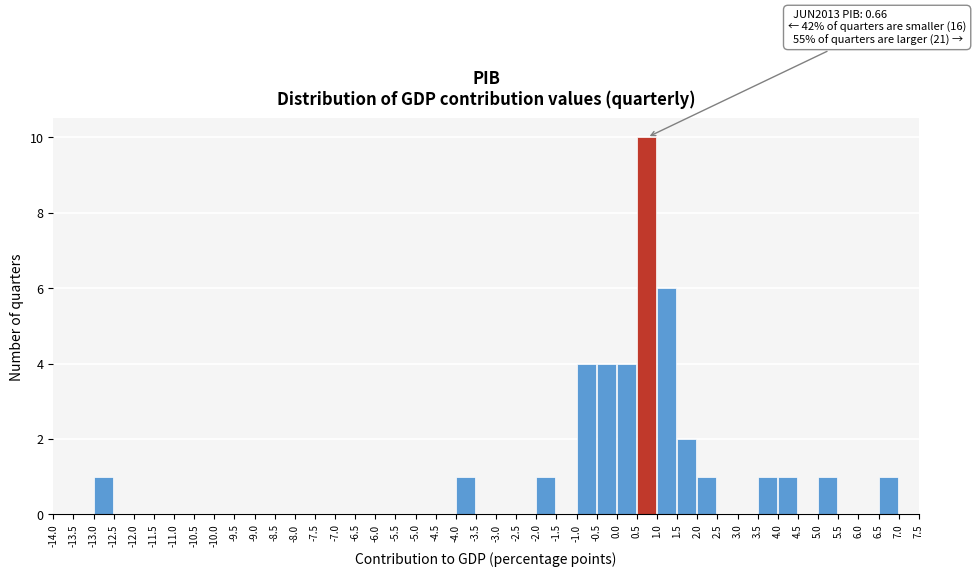

Over which range of the x-axis is the bar tallest?

0.5 to 1.0